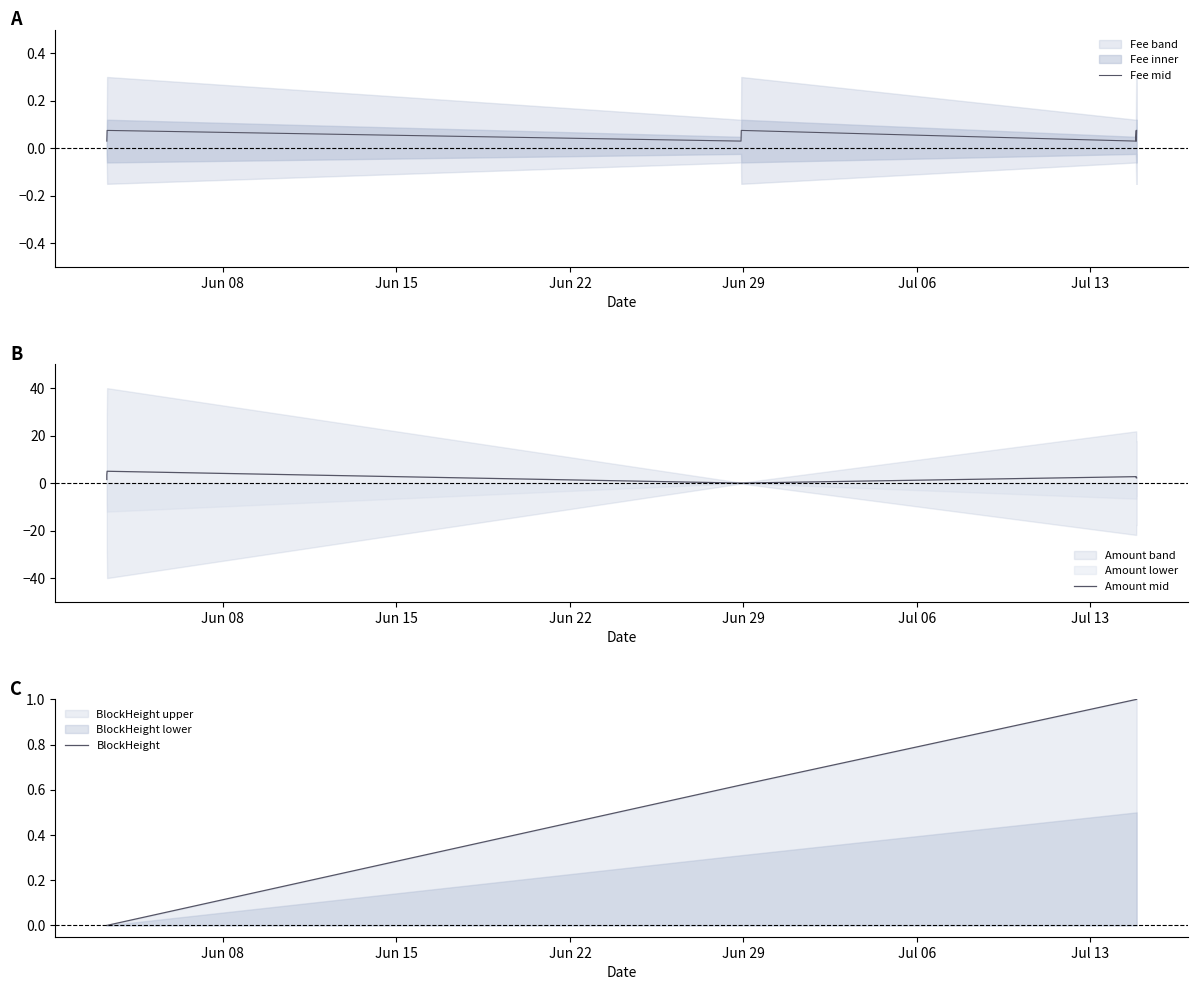

What is the total value across all series at Jun 22?

5.1